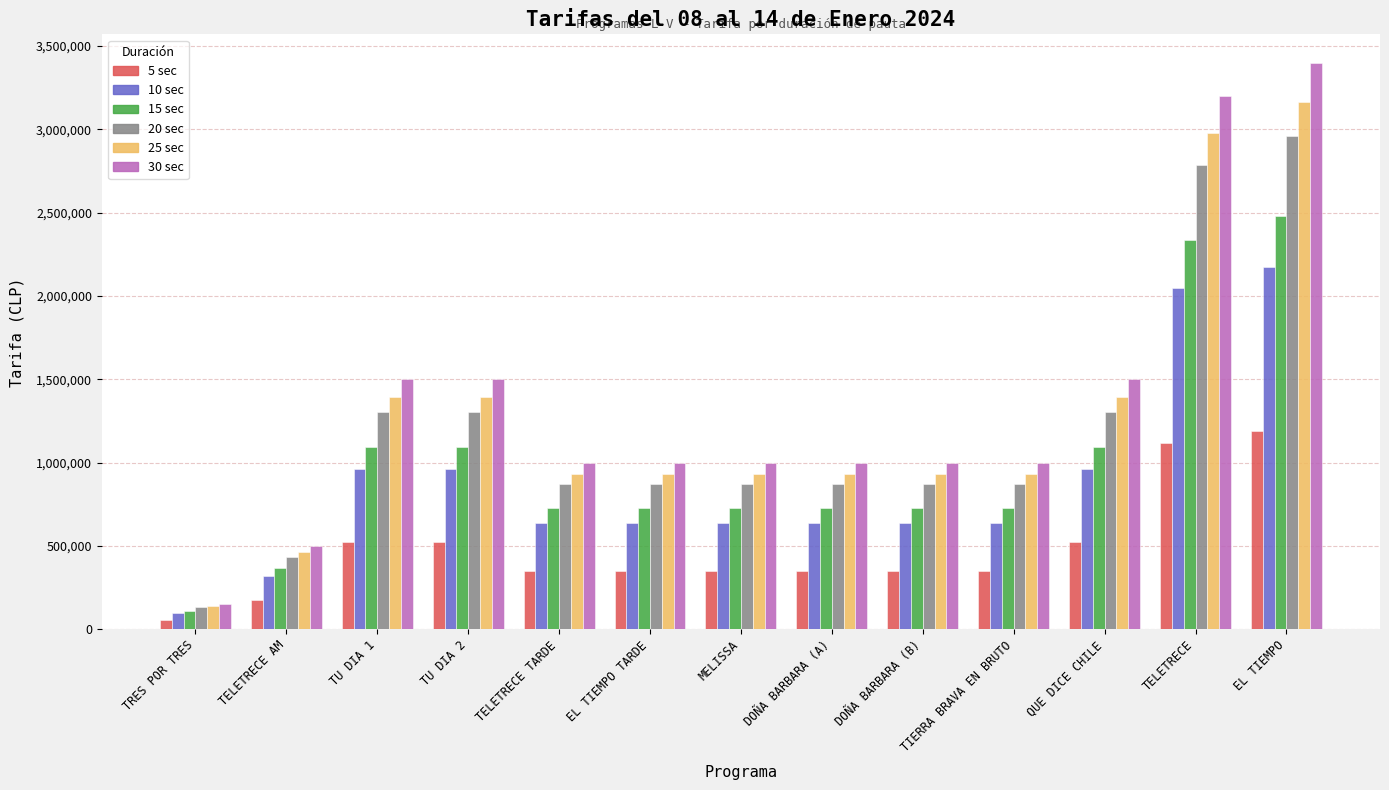

How many bars are there in each group?

6